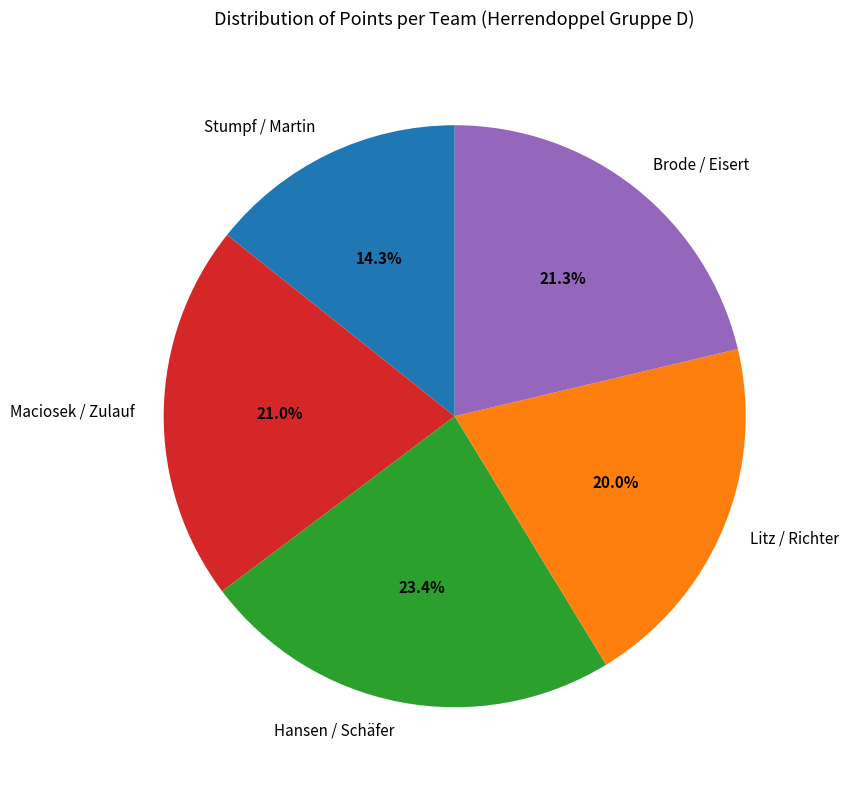

What percentage do Litz / Richter and Maciosek / Zulauf together represent?

41.0%